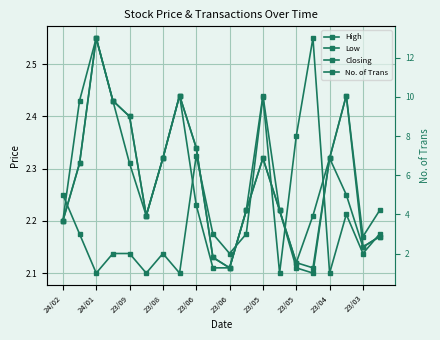

Between which two adjacent categories do Closing and No. of Trans first intersect?

24/01 and 23/09